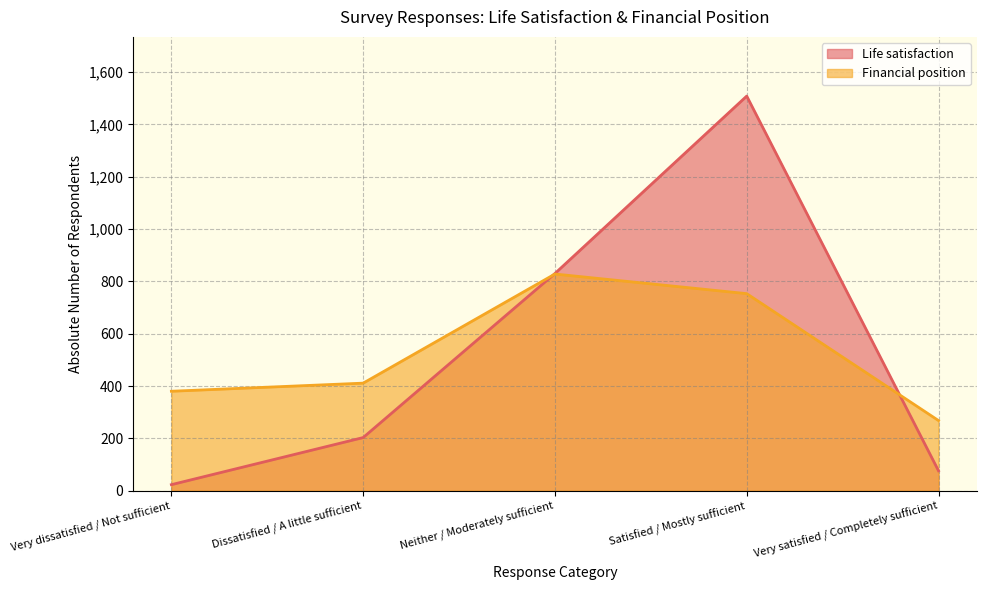

Between Very satisfied / Completely sufficient and Dissatisfied / A little sufficient, which is larger?

Dissatisfied / A little sufficient